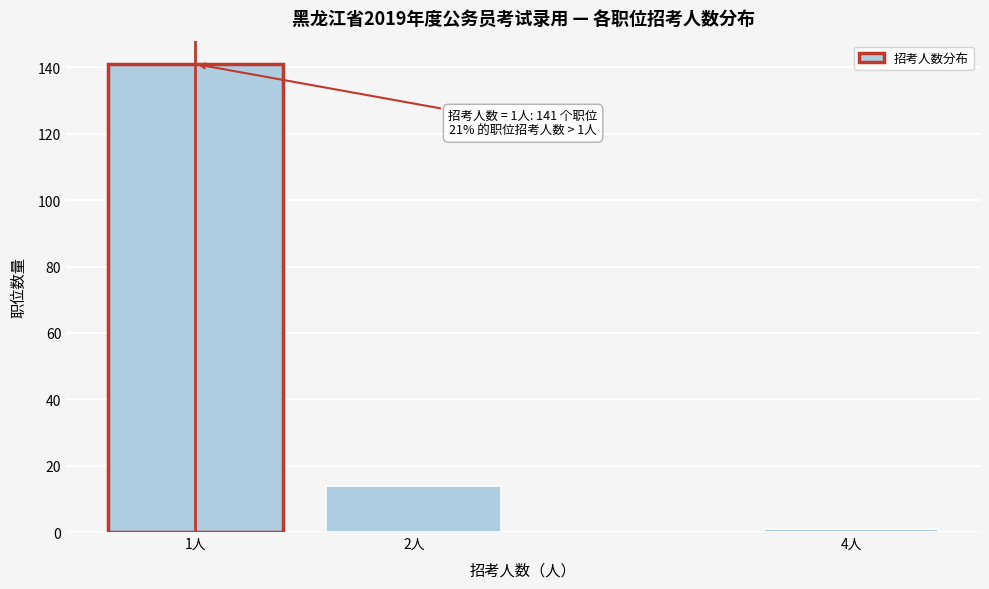

Reading left to right, what are all the values shown in this chart?

1人=141	2人=14	4人=1